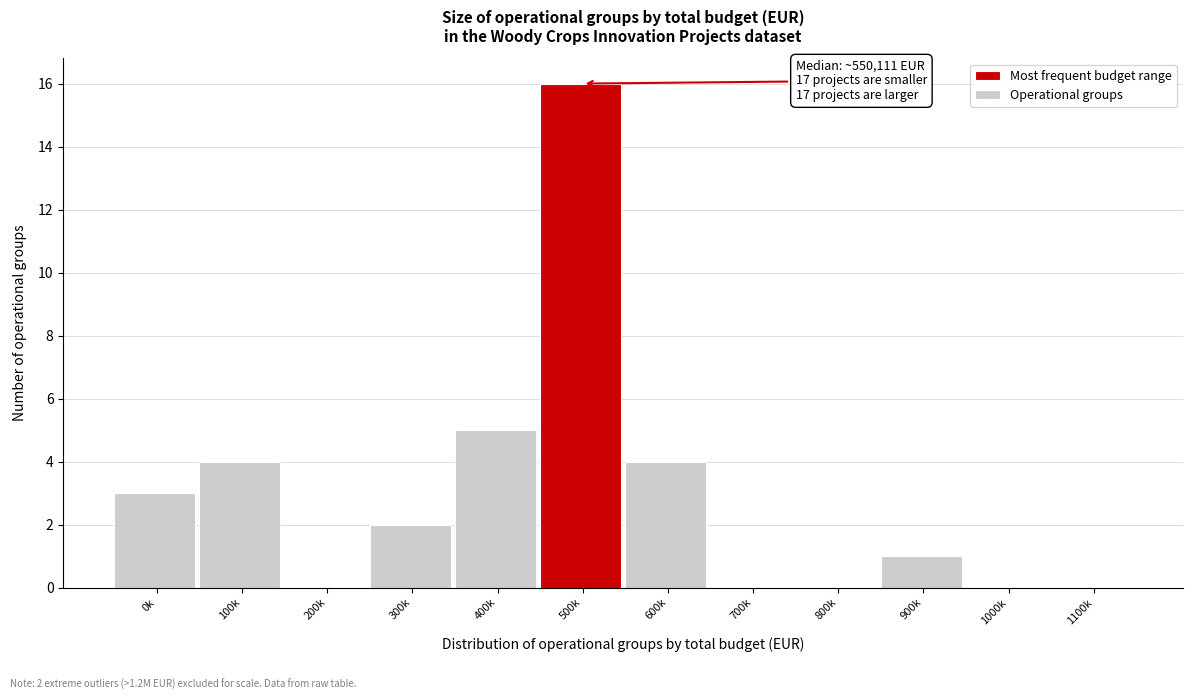

Reading left to right, extract all data points from this chart.

0k=3	100k=4	200k=0	300k=2	400k=5	500k=16	600k=4	700k=0	800k=0	900k=1	1000k=0	1100k=0